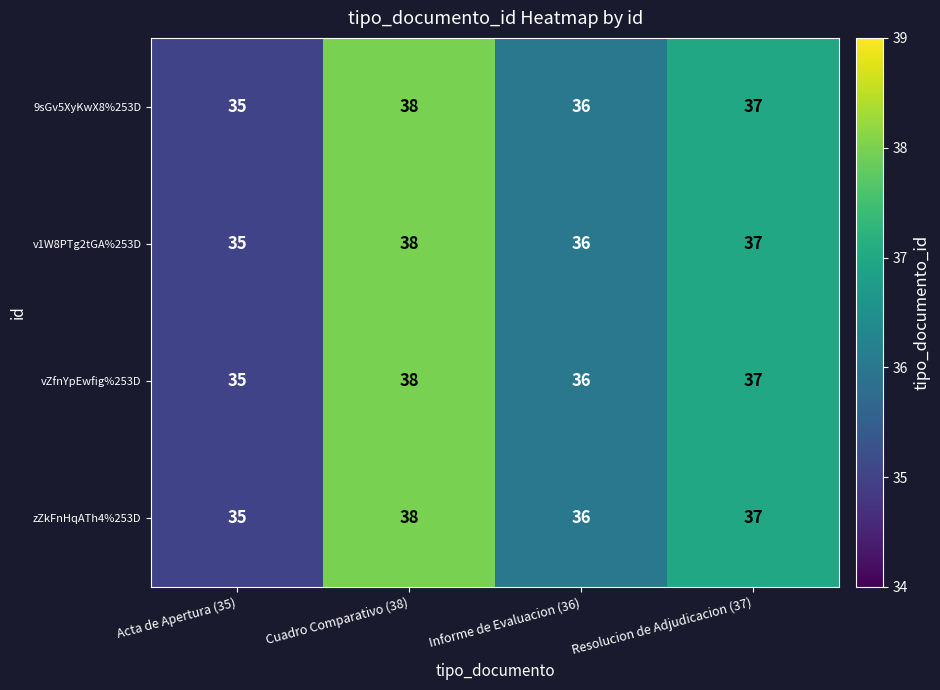

At which label is v1W8PTg2tGA%253D closest to 36?

Informe de Evaluacion (36)